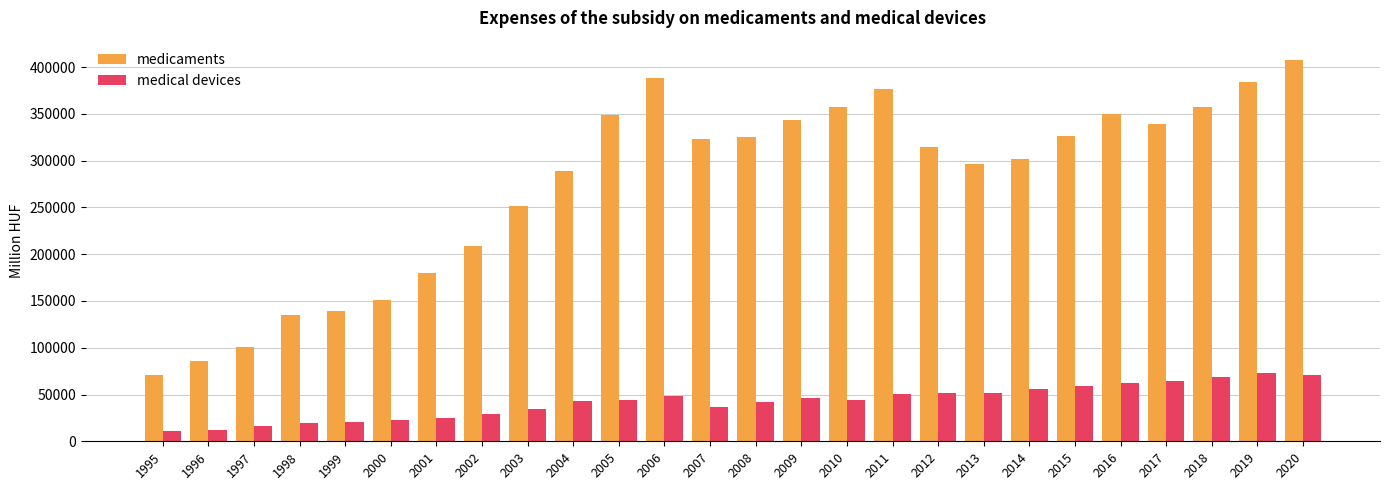

The value of medical devices at 2014 is 55947.7. True or false?

True